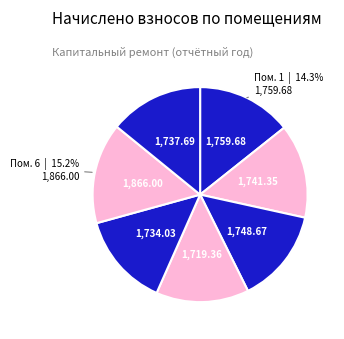

Count the number of slices in the pie.

7